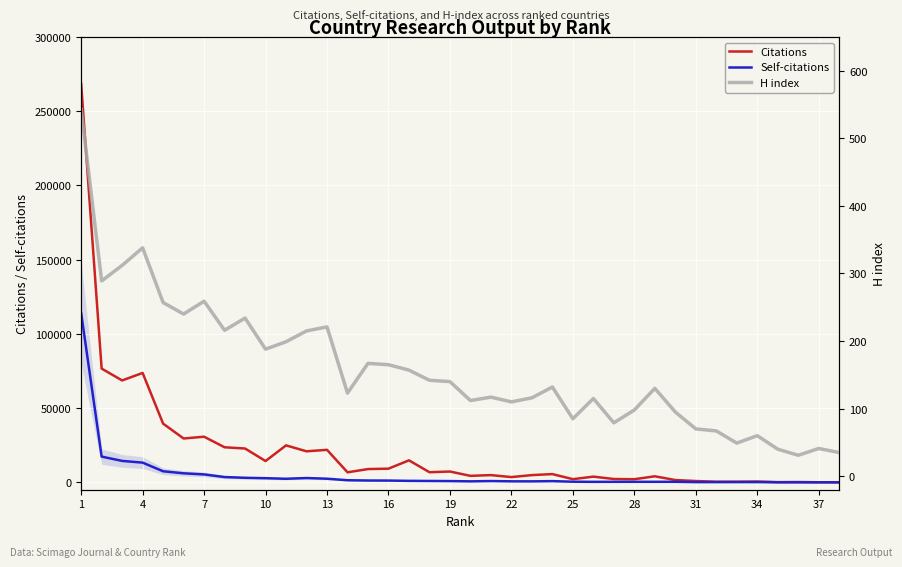

Reading left to right, list all the values displayed in this chart.

Citations: 268402	76605	68619	73675	39524	29515	30713	23596	22763	14319	24872	20880	21873	6726	8916	9180	14796	6786	7258	4343	4847	3520	4848	5528	2108	3816	2224	2073	4044	1517	848	406	414	531	104	177	26	1
Self-citations: 113948	17311	14414	13246	7429	6059	5311	3537	3030	2767	2375	2875	2411	1392	1200	1164	965	895	816	638	840	656	630	789	399	307	336	339	331	352	116	123	142	137	24	5	3	1
H index: 543	289	312	338	257	240	259	216	234	188	199	215	221	123	167	165	157	142	140	112	117	110	116	132	85	115	79	98	130	95	70	67	49	60	40	31	41	35